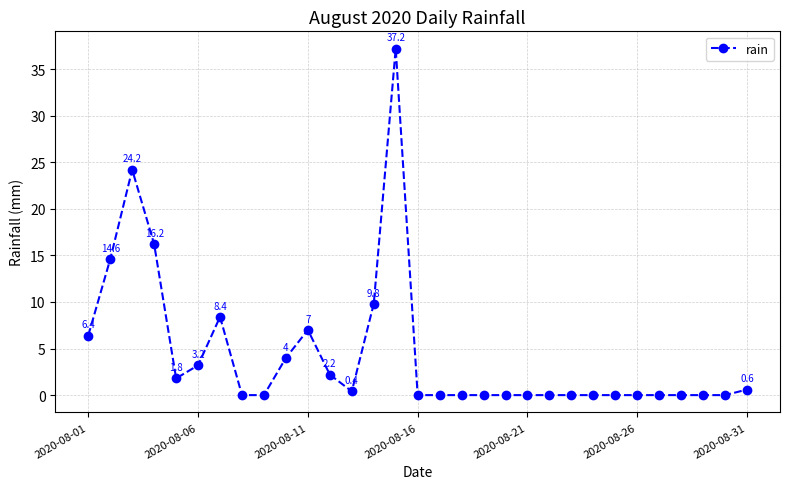

How many categories are shown in the chart?

31